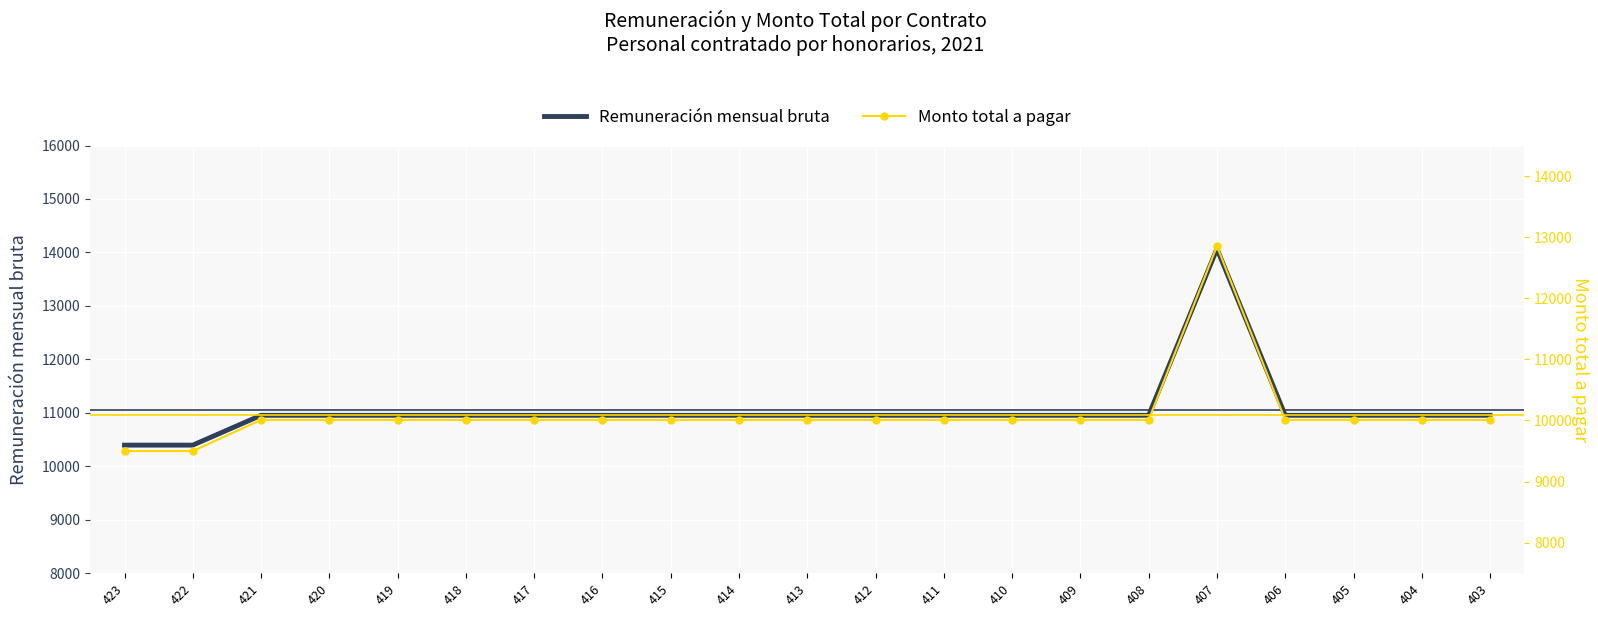

Rank the series by their maximum value, from highest to lowest.

Remuneración mensual bruta, Monto total a pagar